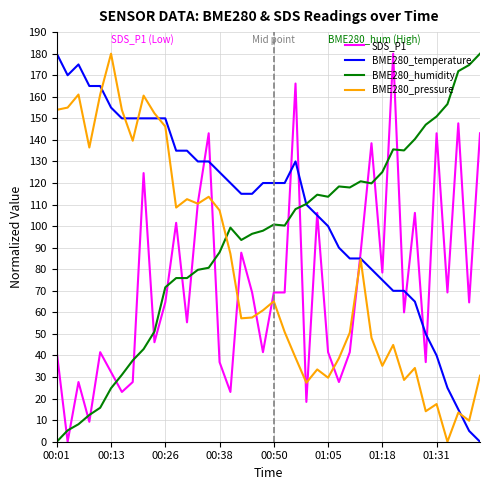

What is the highest value of the SDS_P1 series?

180.0